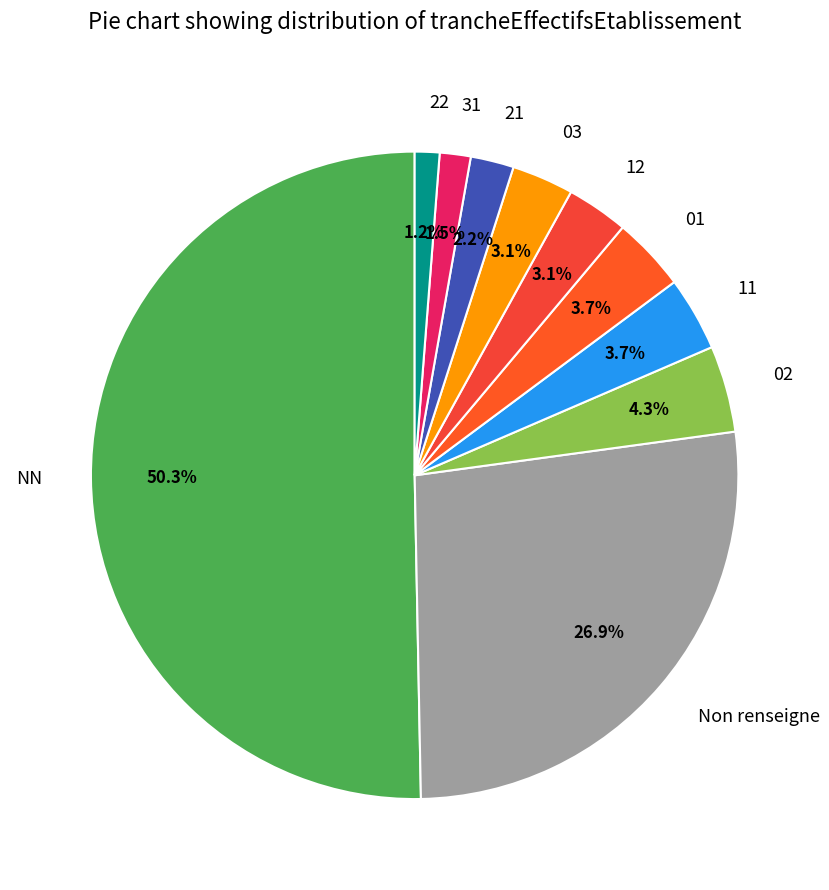

To the nearest percent, what percentage of the pie is 02?

4%